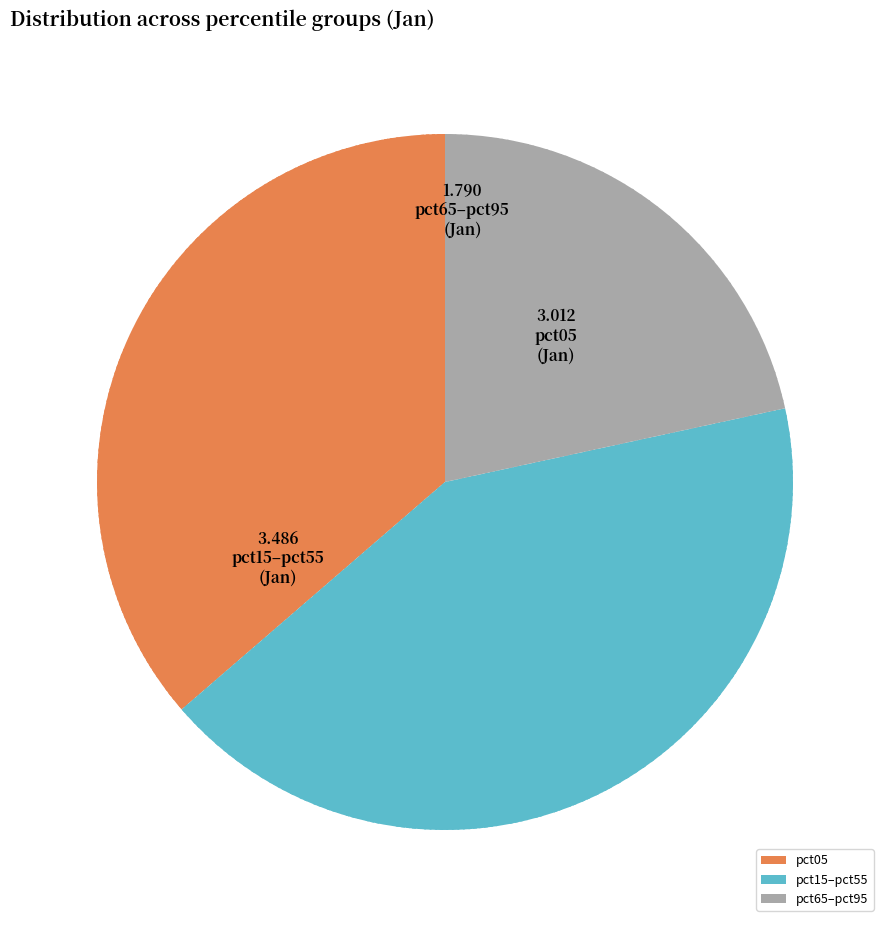

Rank the categories by value from lowest to highest.

pct65–pct95, pct05, pct15–pct55